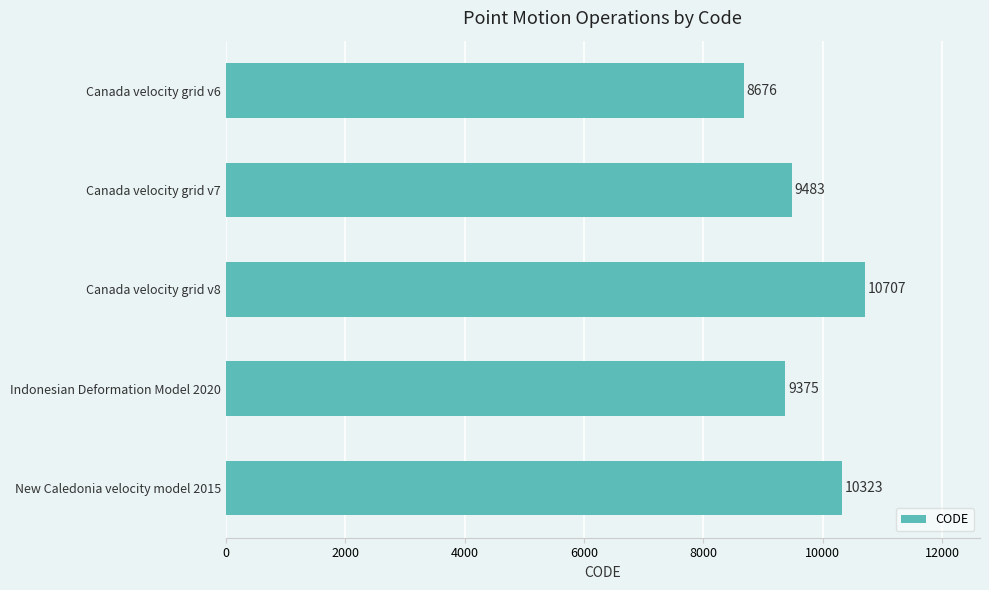

Rank the categories by value from highest to lowest.

Canada velocity grid v8, New Caledonia velocity model 2015, Canada velocity grid v7, Indonesian Deformation Model 2020, Canada velocity grid v6